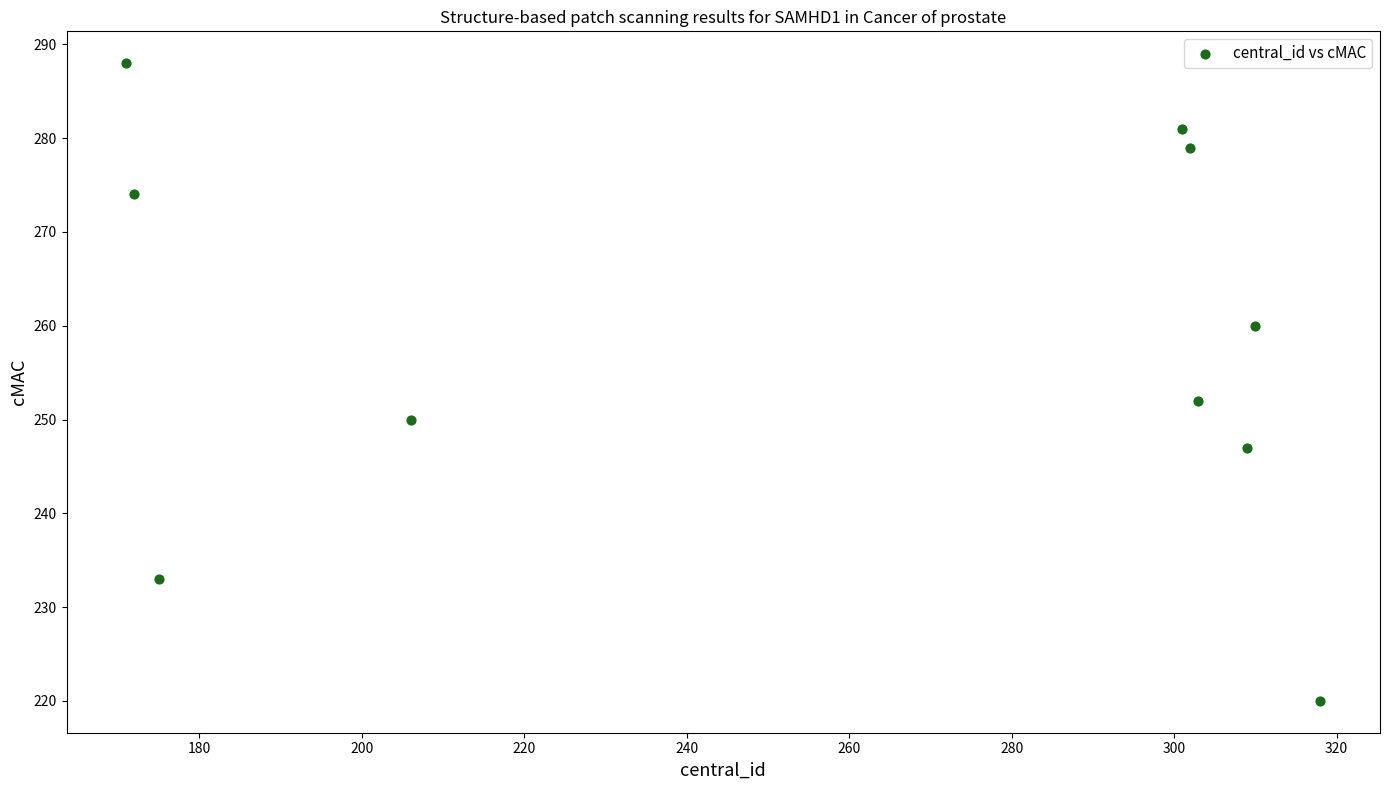

What is the average Y value?

258